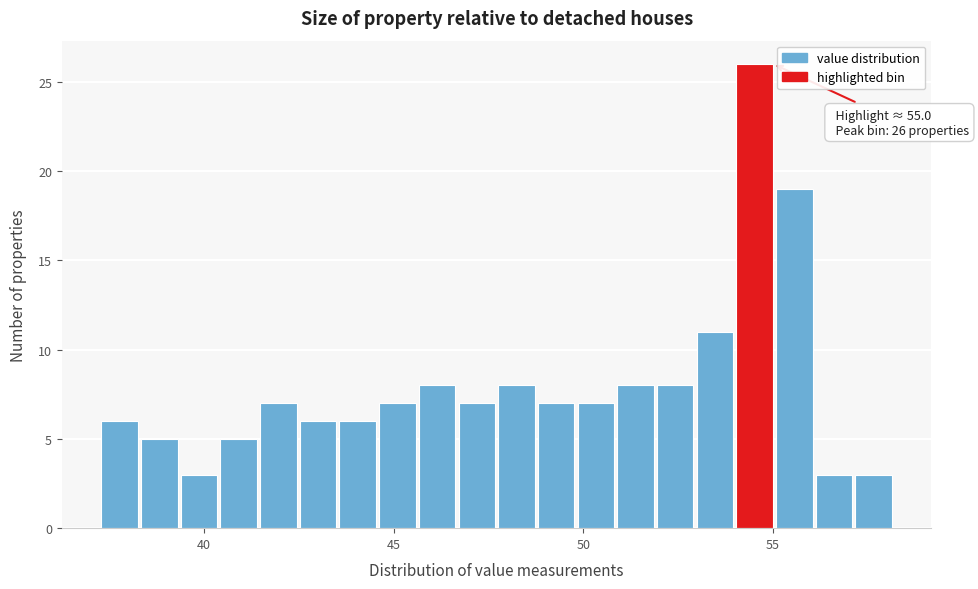

Around what value on the x-axis is the tallest bar? Give the approximate position of its centre, as read against the axis.

54.5